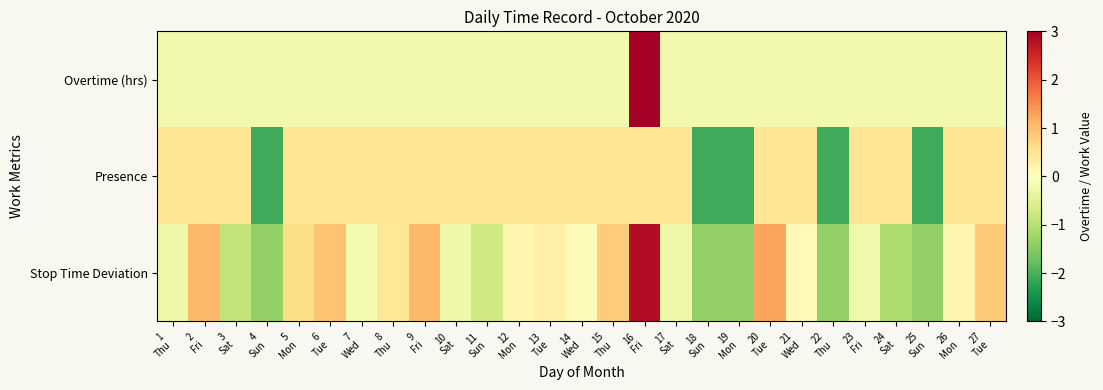

Reading right to left, list all the values displayed in this chart.

Overtime (hrs): 27
Tue=-0.2	26
Mon=-0.2	25
Sun=-0.2	24
Sat=-0.2	23
Fri=-0.2	22
Thu=-0.2	21
Wed=-0.2	20
Tue=-0.2	19
Mon=-0.2	18
Sun=-0.2	17
Sat=-0.2	16
Fri=5.1	15
Thu=-0.2	14
Wed=-0.2	13
Tue=-0.2	12
Mon=-0.2	11
Sun=-0.2	10
Sat=-0.2	9
Fri=-0.2	8
Thu=-0.2	7
Wed=-0.2	6
Tue=-0.2	5
Mon=-0.2	4
Sun=-0.2	3
Sat=-0.2	2
Fri=-0.2	1
Thu=-0.2
Presence: 27
Tue=0.5	26
Mon=0.5	25
Sun=-2.1	24
Sat=0.5	23
Fri=0.5	22
Thu=-2.1	21
Wed=0.5	20
Tue=0.5	19
Mon=-2.1	18
Sun=-2.1	17
Sat=0.5	16
Fri=0.5	15
Thu=0.5	14
Wed=0.5	13
Tue=0.5	12
Mon=0.5	11
Sun=0.5	10
Sat=0.5	9
Fri=0.5	8
Thu=0.5	7
Wed=0.5	6
Tue=0.5	5
Mon=0.5	4
Sun=-2.1	3
Sat=0.5	2
Fri=0.5	1
Thu=0.5
Stop Time Deviation: 27
Tue=0.9	26
Mon=0.2	25
Sun=-1.4	24
Sat=-1.1	23
Fri=-0.2	22
Thu=-1.4	21
Wed=0.1	20
Tue=1.3	19
Mon=-1.4	18
Sun=-1.4	17
Sat=-0.2	16
Fri=2.8	15
Thu=0.8	14
Wed=0.1	13
Tue=0.3	12
Mon=0.2	11
Sun=-0.7	10
Sat=-0.3	9
Fri=1.1	8
Thu=0.5	7
Wed=-0.2	6
Tue=0.9	5
Mon=0.6	4
Sun=-1.4	3
Sat=-0.9	2
Fri=1.1	1
Thu=-0.3